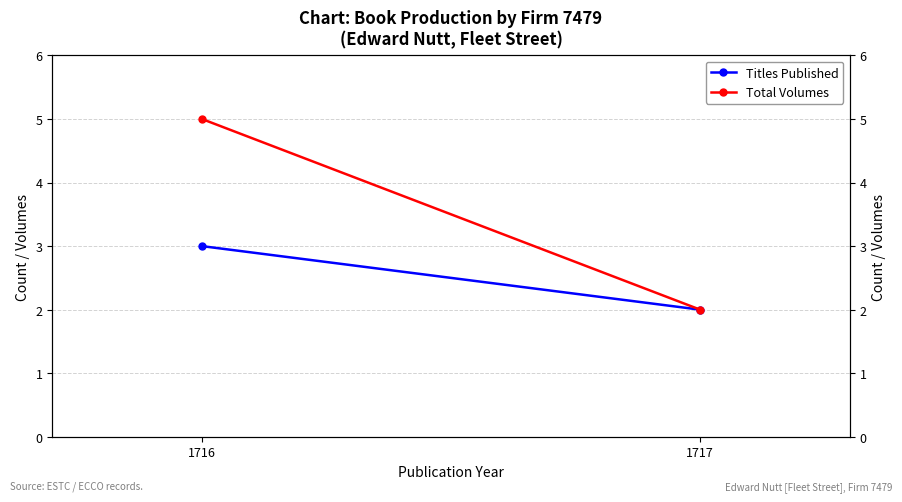

How many series are shown in this chart?

2